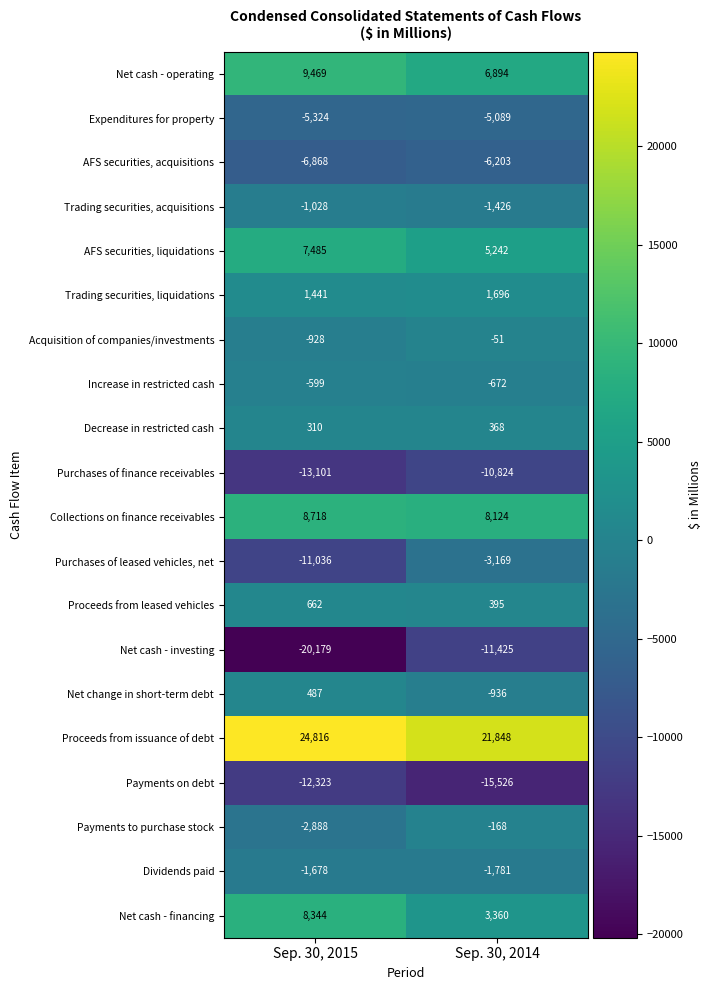

What is the smallest value displayed?

-20179